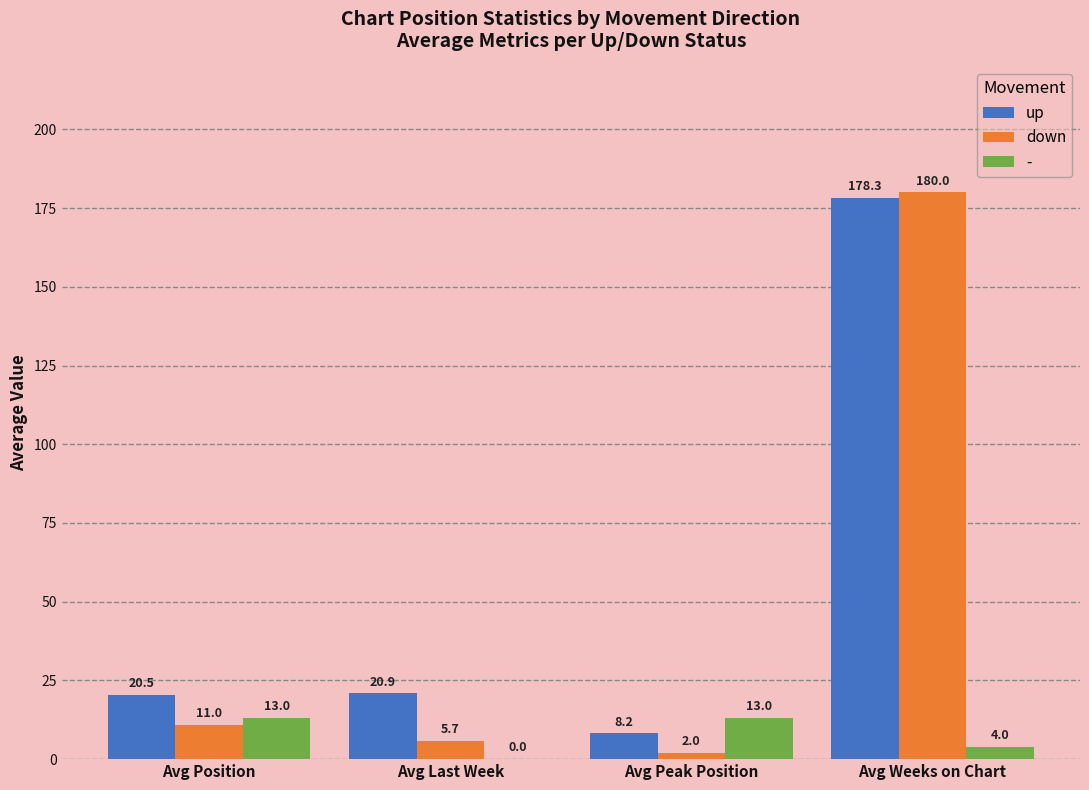

Are the bars grouped side by side (vs. stacked)?

Yes